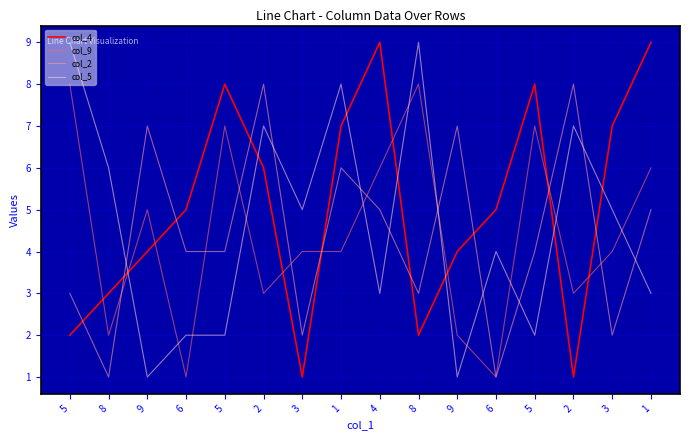

What are all the series names shown in the legend?

col_4, col_9, col_2, col_5